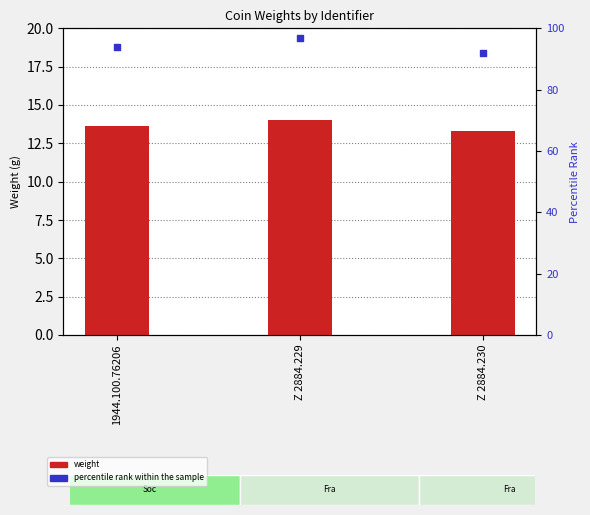

Which series has the largest total across all categories?

percentile rank within the sample